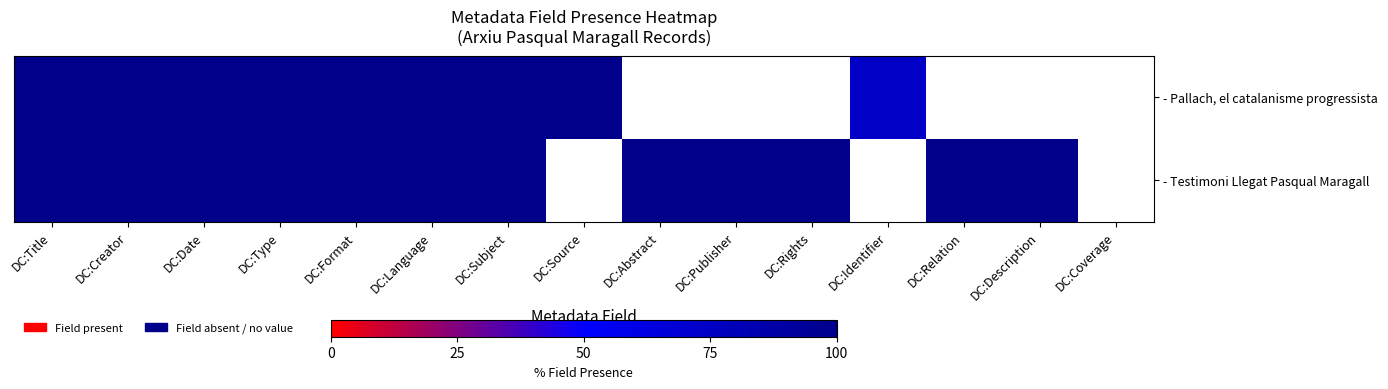

Which series changed the most between DC:Format and DC:Subject?

- Pallach, el catalanisme progressista